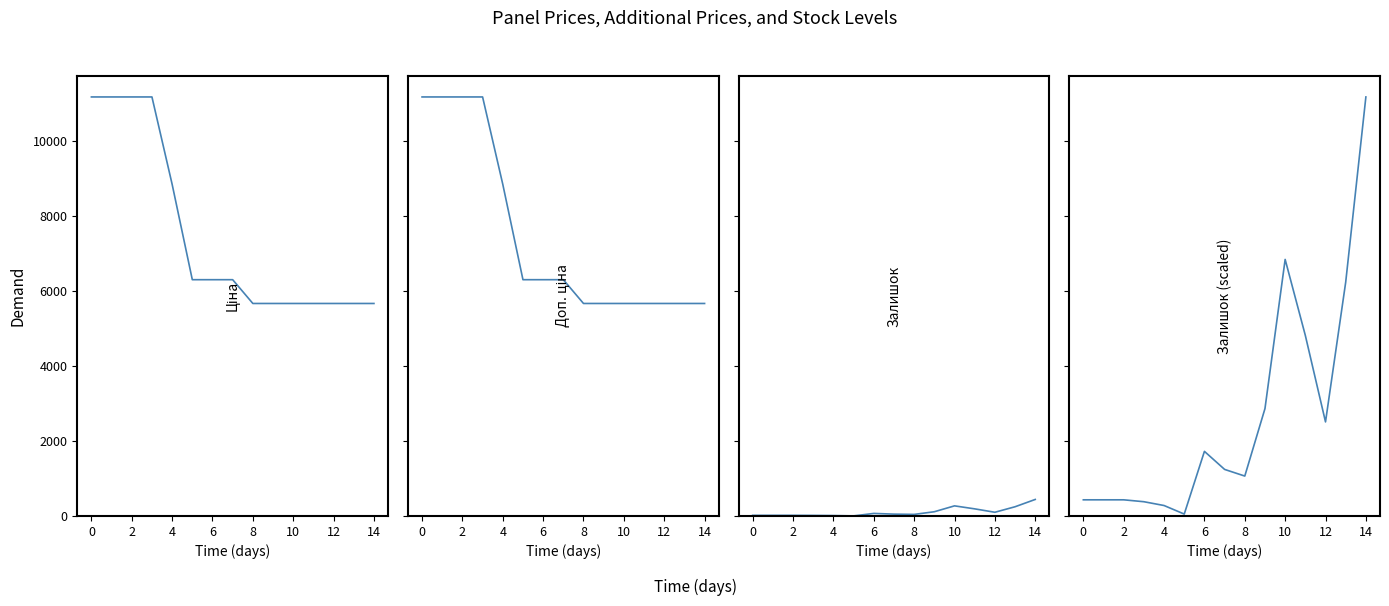

What is the sum of all Доп. ціна values?

112252.3